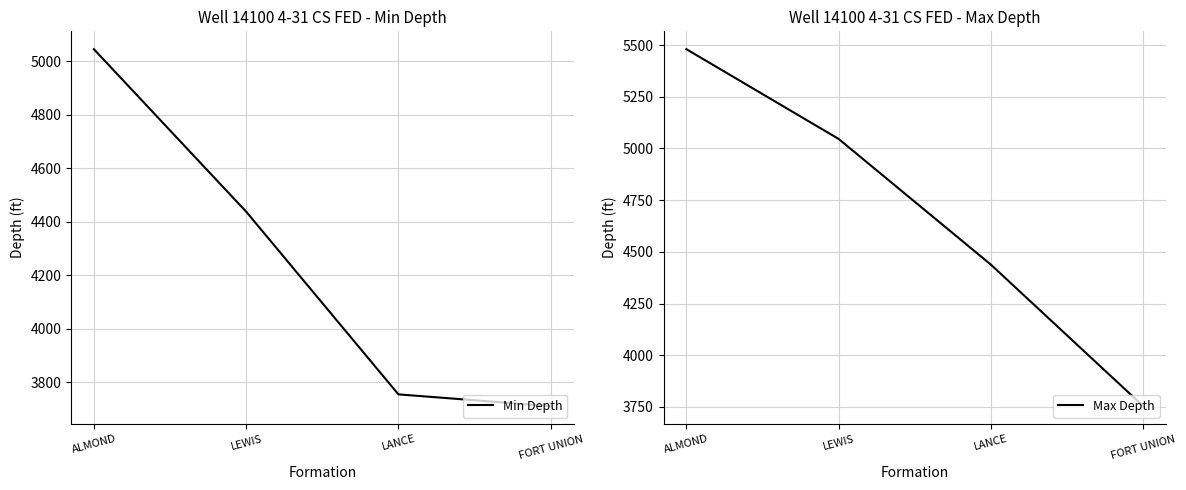

How many values in the Min Depth series are below 4438?

2